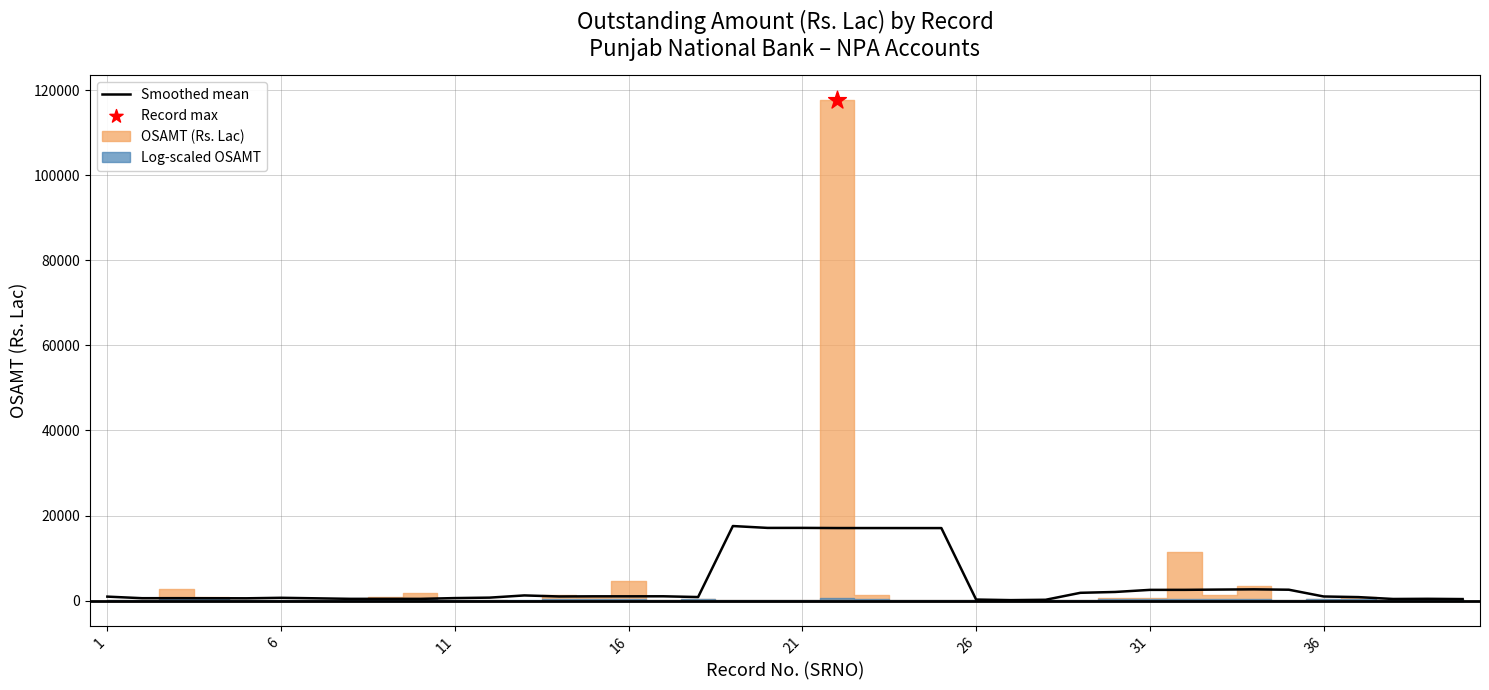

Which has a higher value, 12 or 32?

32